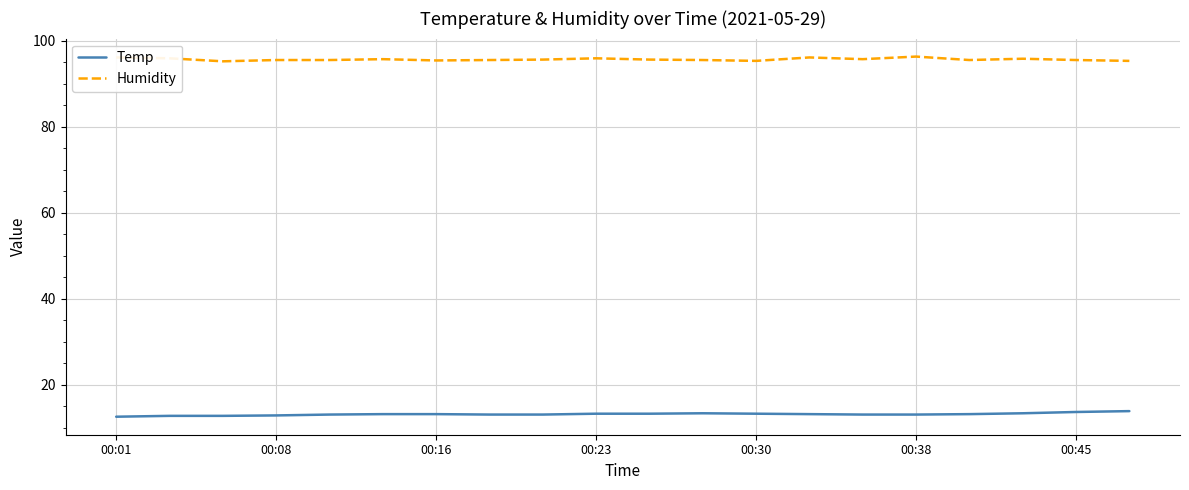

Rank the series by their maximum value, from lowest to highest.

Temp, Humidity